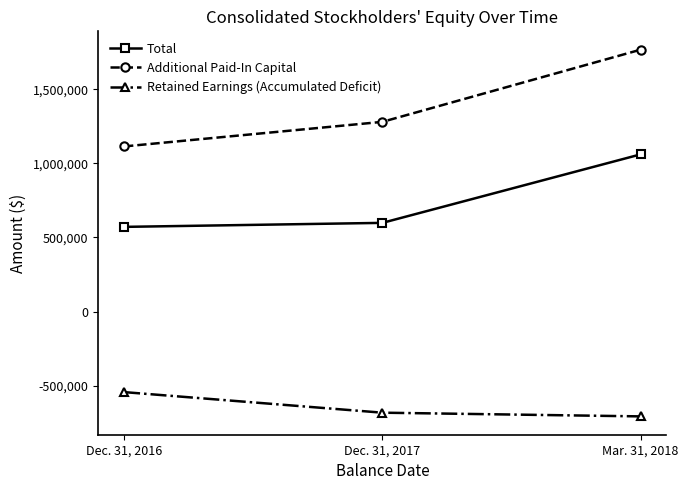

What is the sum of the Retained Earnings (Accumulated Deficit) values at Dec. 31, 2016 and Dec. 31, 2017?

-1223390